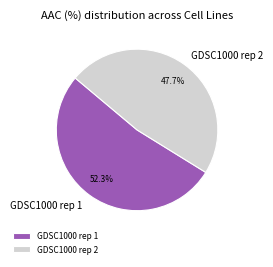

The GDSC1000 rep 1 slice represents 52% of the pie. True or false?

True